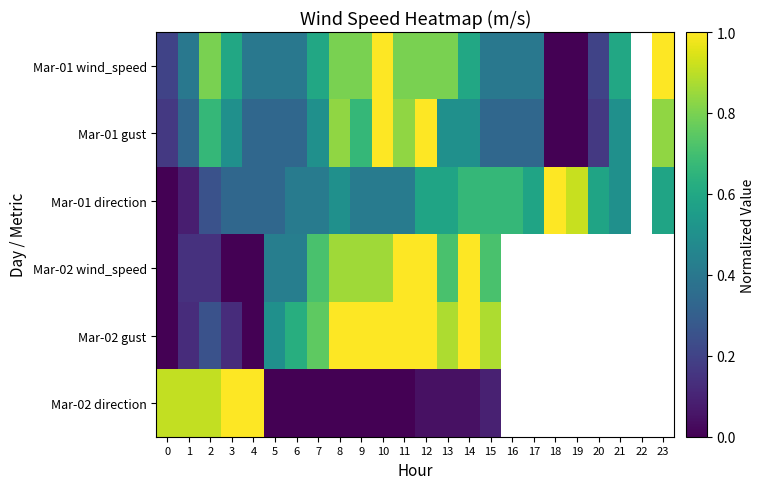

What is the approximate value of Mar-01 gust at 16?

0.3